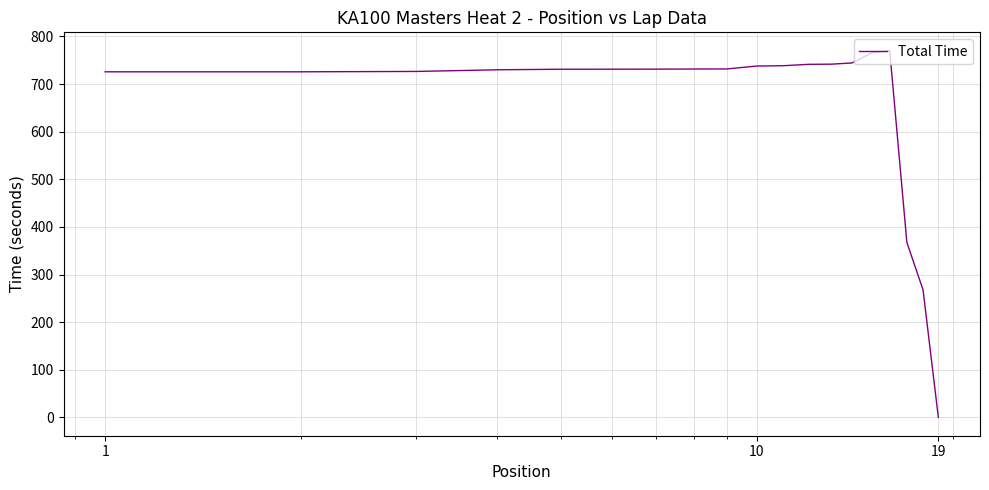

What is the difference between the maximum and minimum values?

770.1